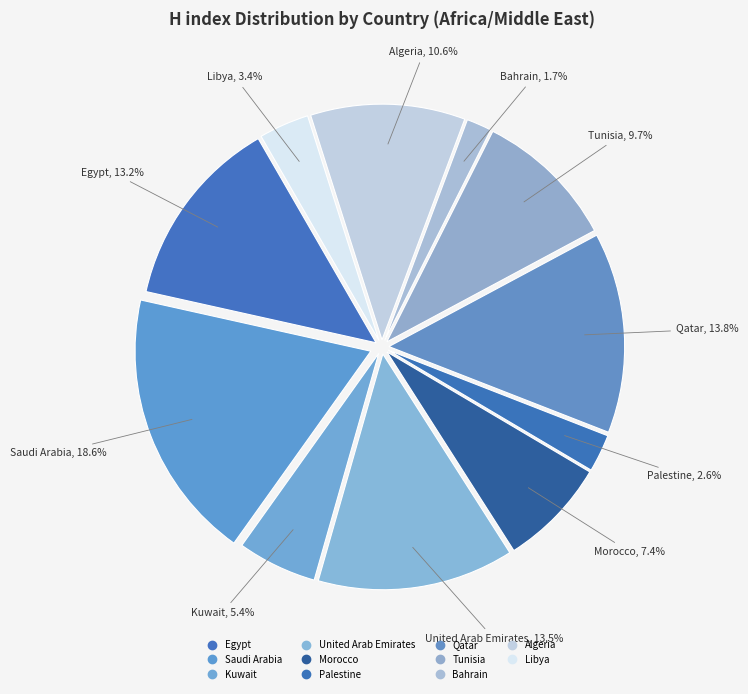

Approximately how many times larger is the value at Tunisia compared to United Arab Emirates?

0.7